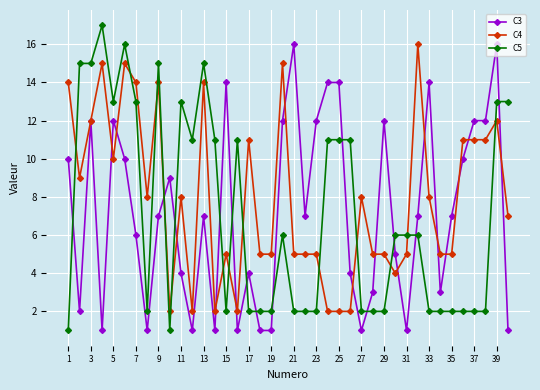

True or false: C5 and C4 cross at least once.

True